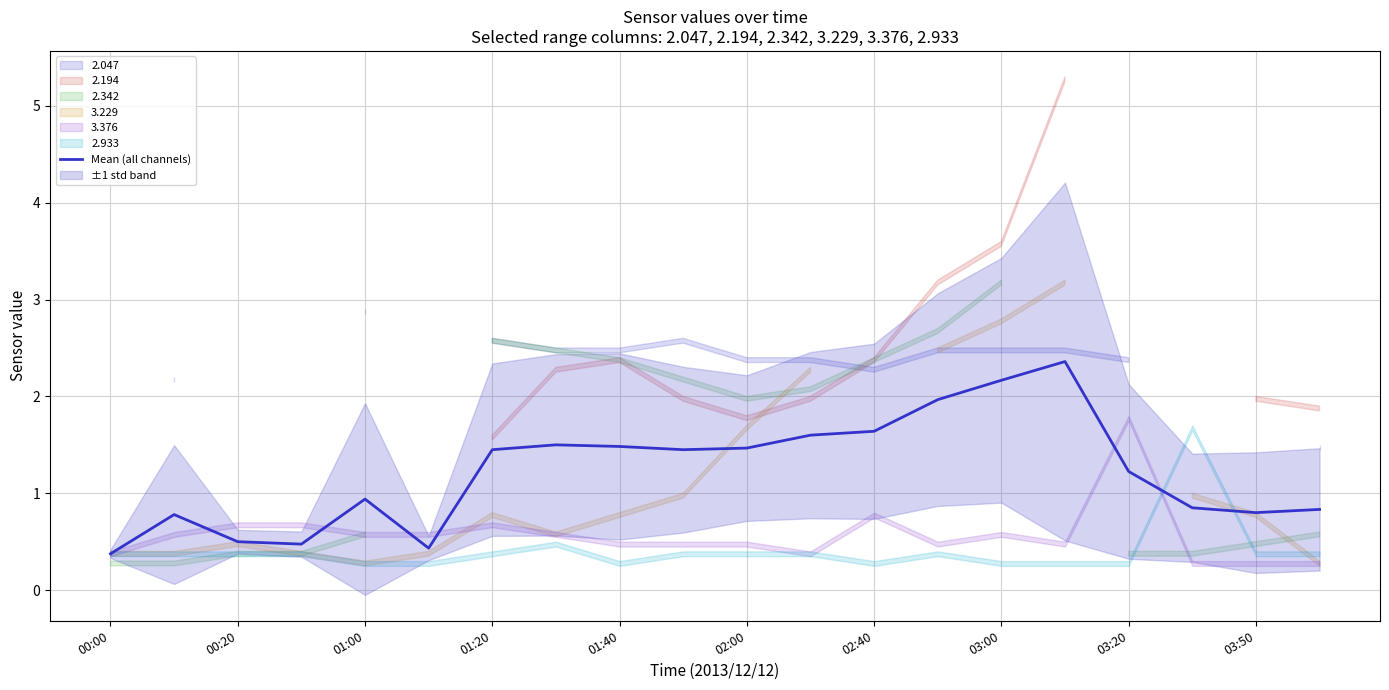

What is the lowest value of the Mean (all channels) series?

0.4